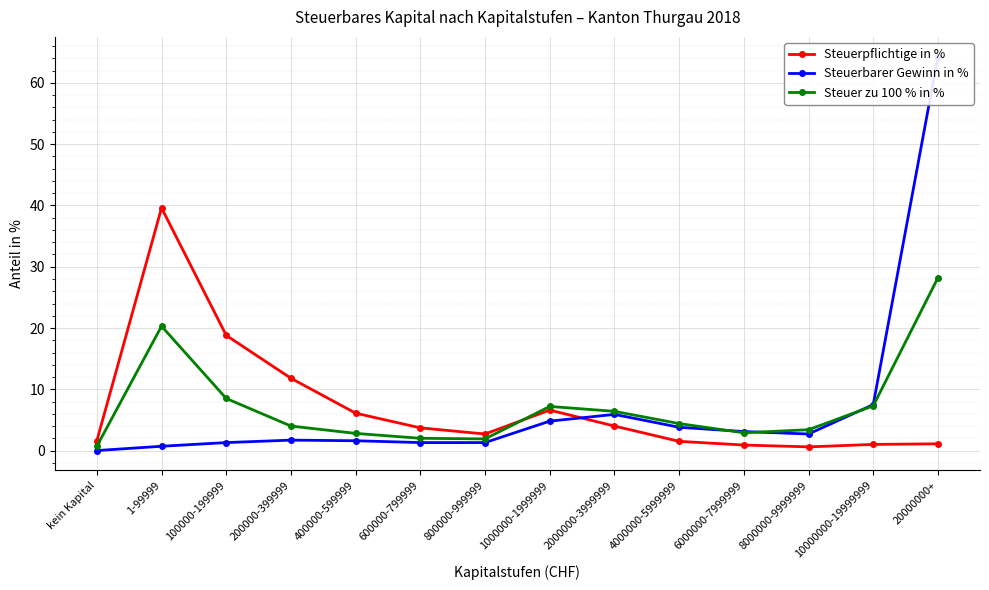

At how many categories does at least one series exceed 20?

2